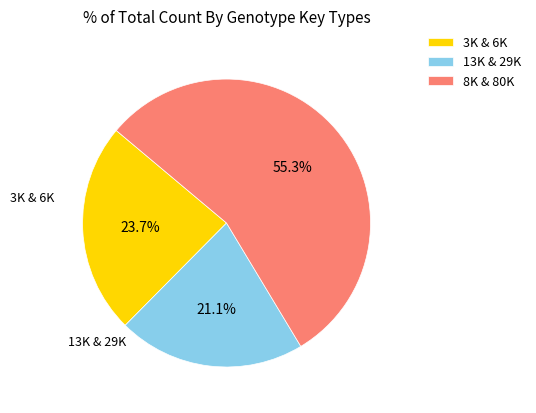

Which slice is the largest?

8K & 80K